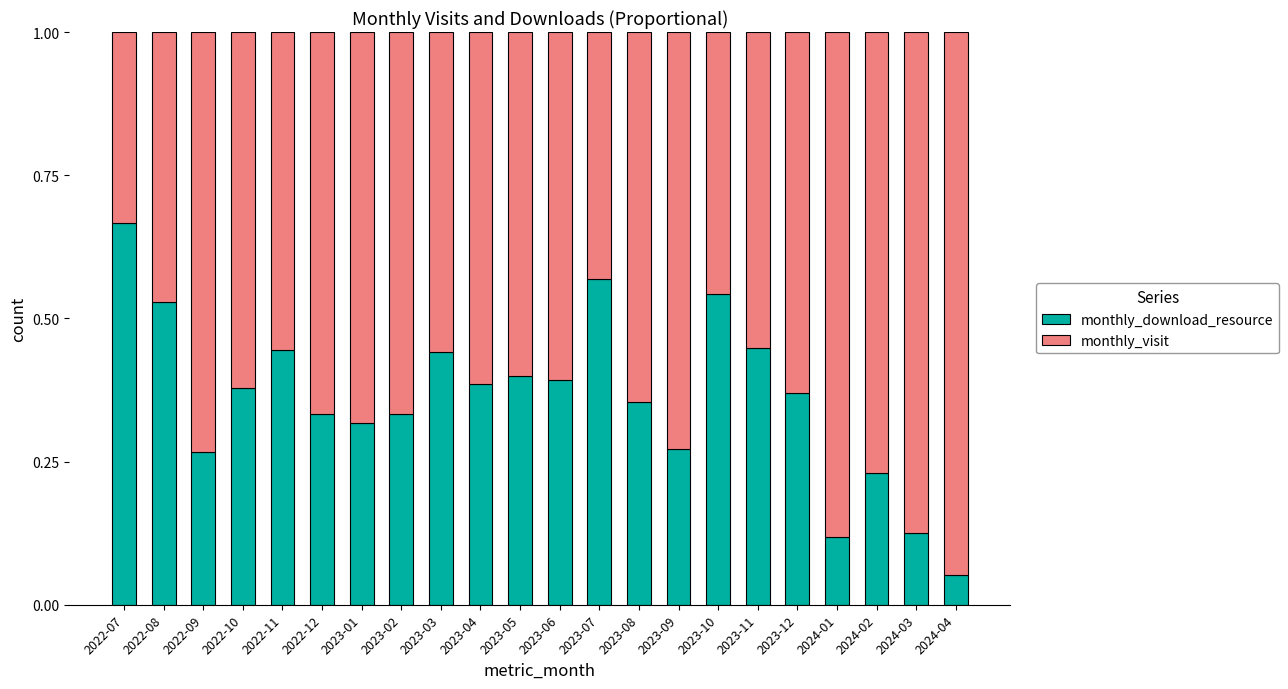

The monthly_download_resource series shows 0.1 at 2023-01. True or false?

False